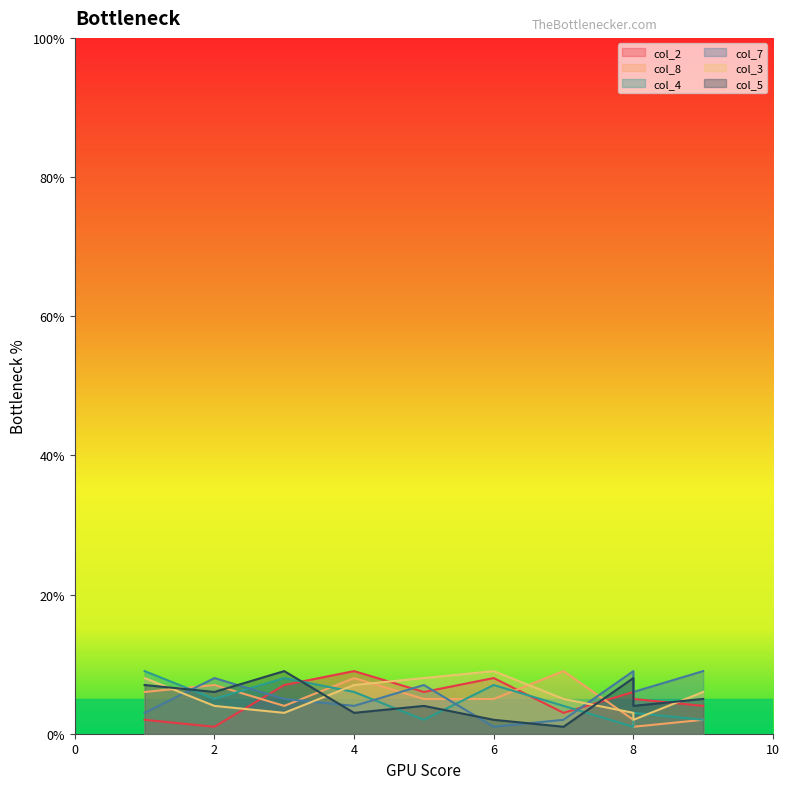

Which series has the widest spread of values?

col_2